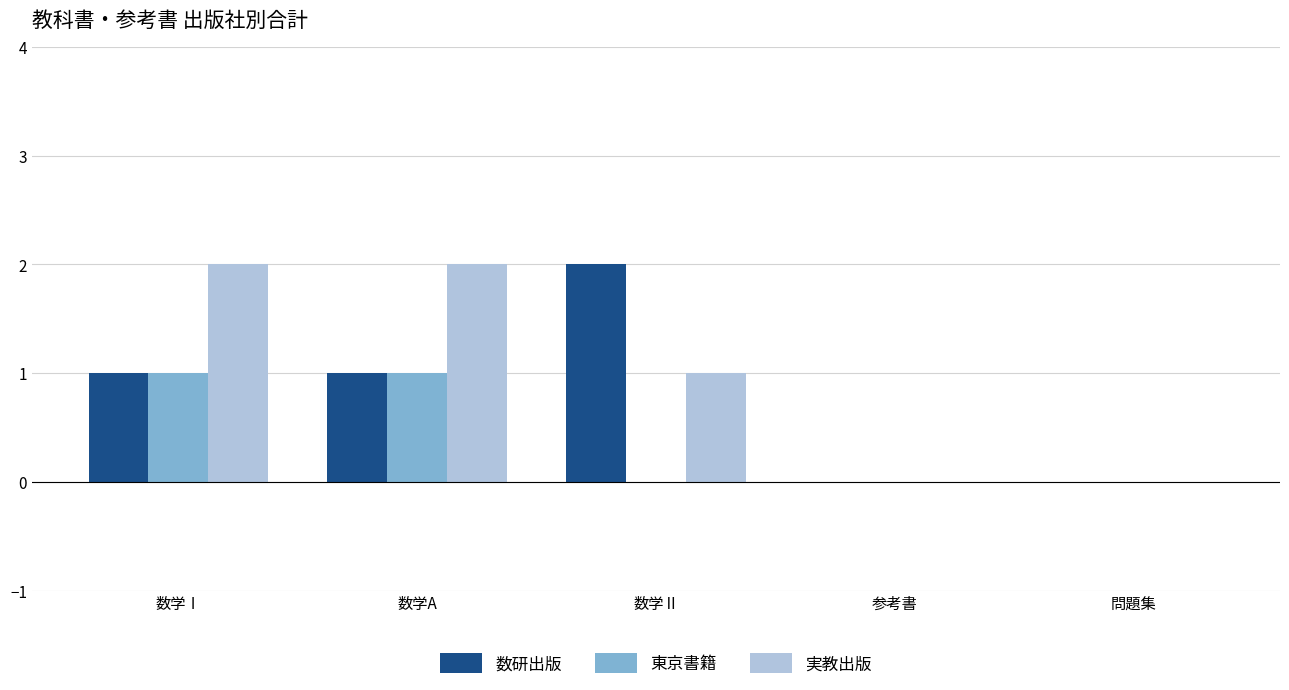

What is the total value across all series at 数学Ⅰ?

4